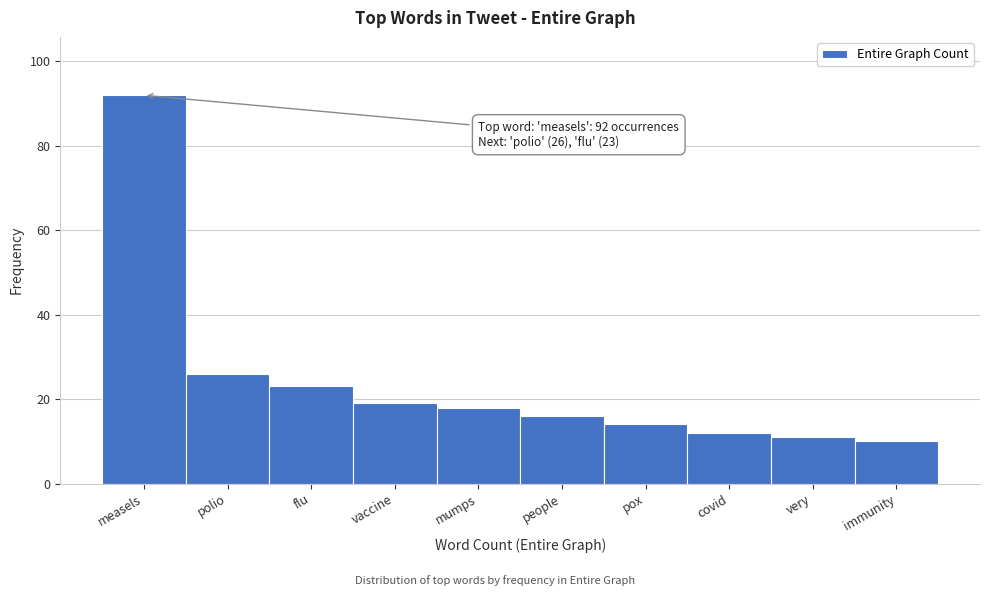

Reading right to left, list all the values displayed in this chart.

10	11	12	14	16	18	19	23	26	92